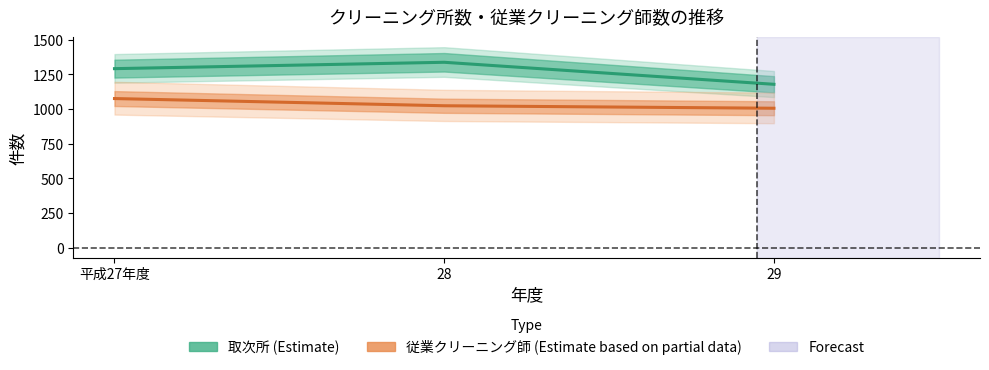

Reading left to right, what are all the values shown in this chart?

取次所 (Estimate): 平成27年度=1292	28=1338	29=1179
従業クリーニング師 (Estimate based on partial data): 平成27年度=1076	28=1024	29=1006